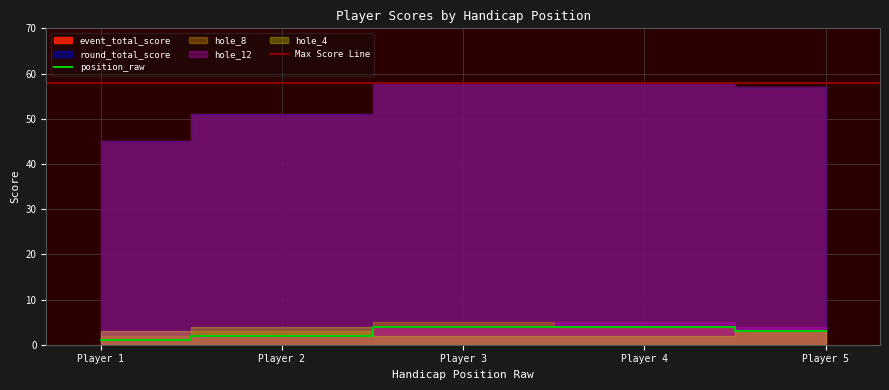

What is the sum of all position_raw values?

14